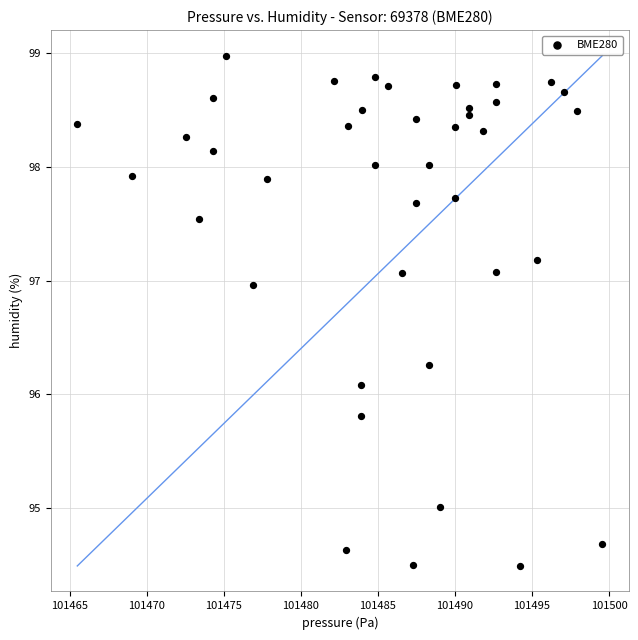

What is the range of X values (max minus min)?

34.1